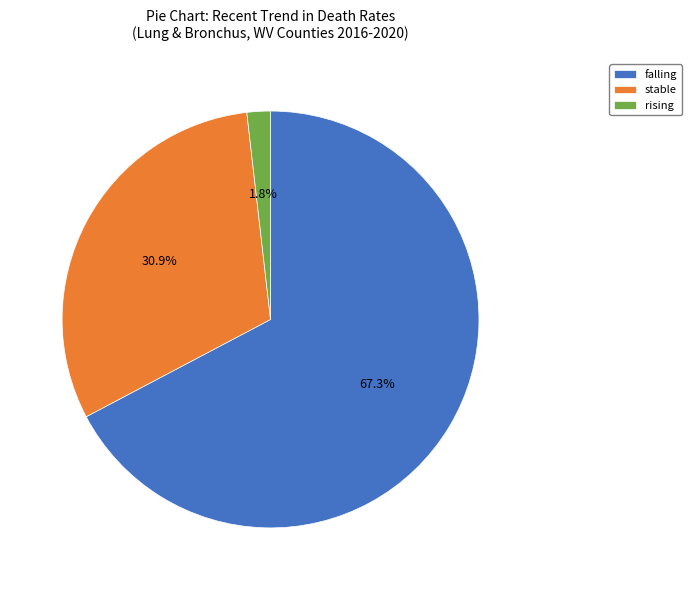

True or false: stable accounts for 39% of the total.

False